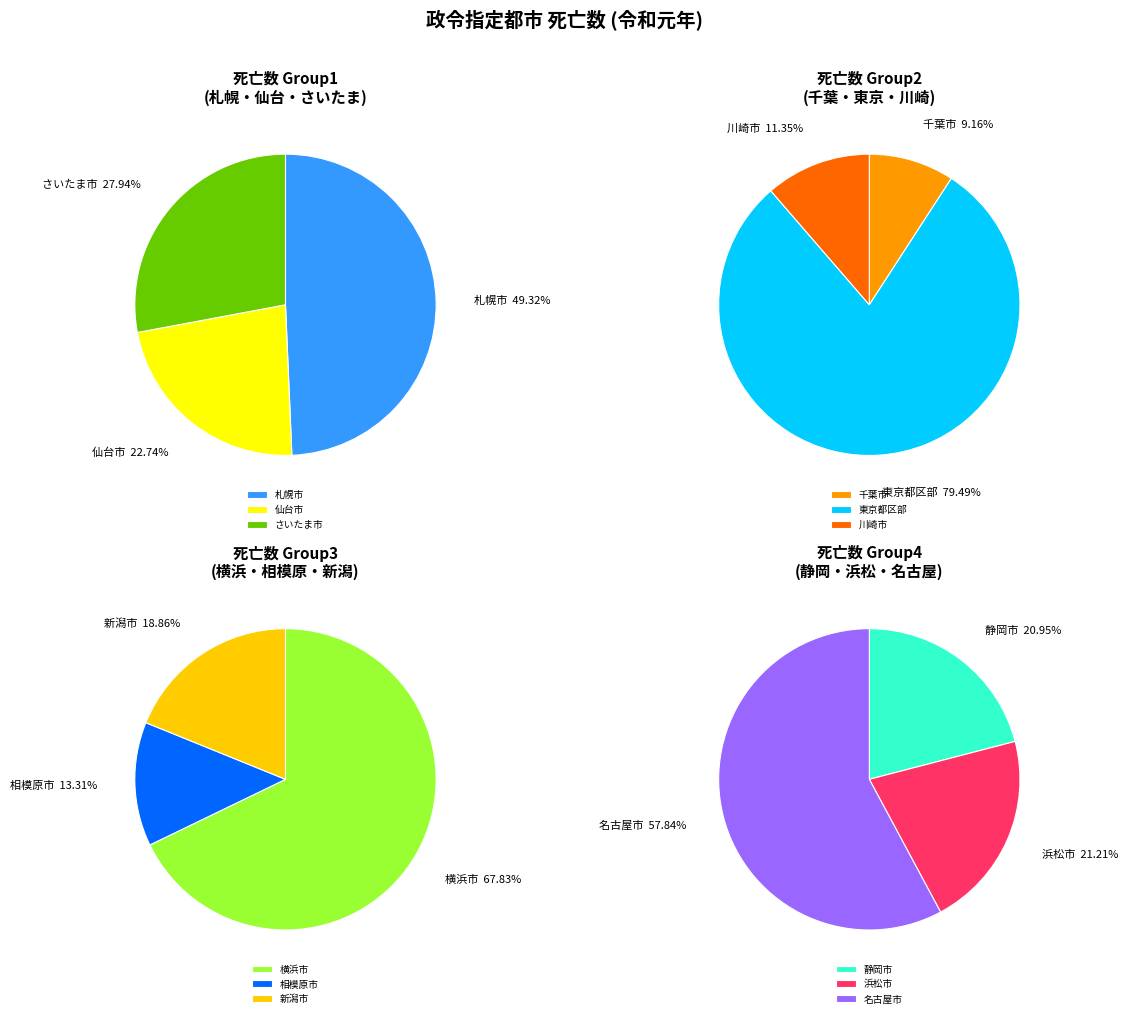

Which category has the biggest portion of the pie?

東京都区部